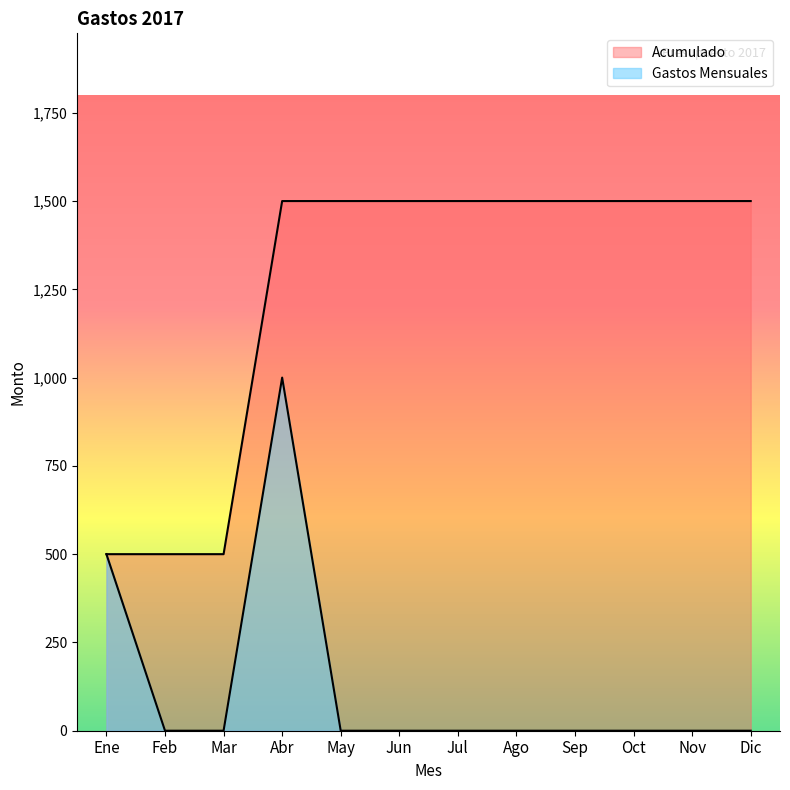

True or false: Gastos Mensuales and Acumulado intersect in this chart.

False